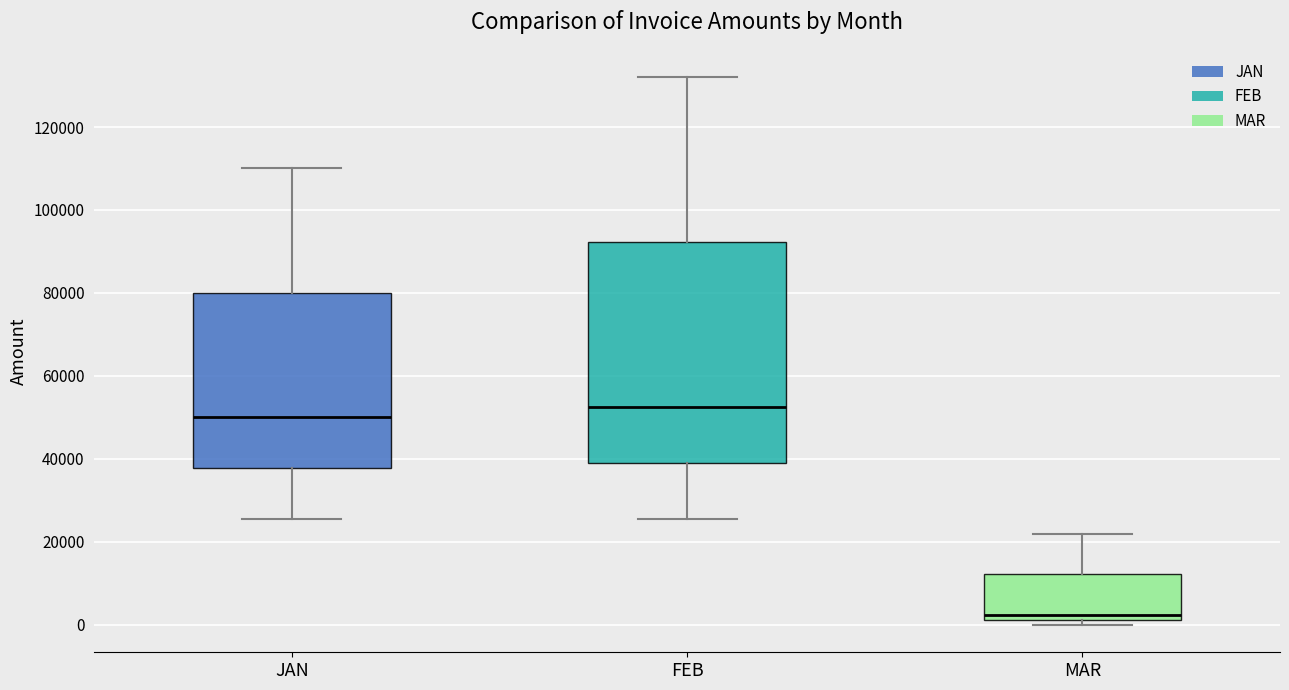

Reading left to right, transcribe this box plot: for each box, give where its median line is, the range the box spans, and where its two whiskers end, as read against the y-axis. The values are not printed on the chart, so give them approximately, as read against the axis.

JAN: median 50000, box 38000 to 80000, whiskers 26000 to 110000
FEB: median 52000, box 38000 to 92000, whiskers 26000 to 132000
MAR: median 2000 (just above the box's lower edge), box 2000 to 12000, whiskers 0 to 22000